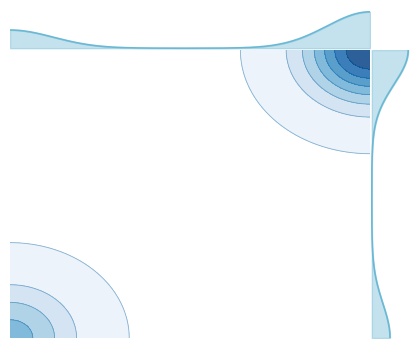

How many data points does each series have?

2